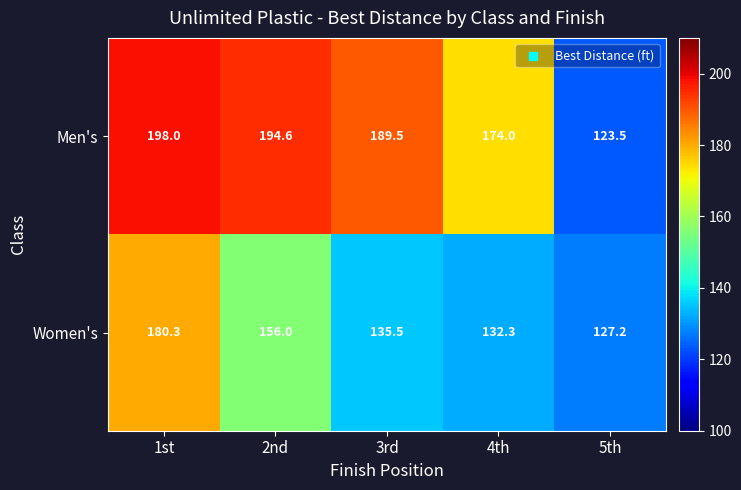

What is the difference between the Women's values at 2nd and 1st?

24.3